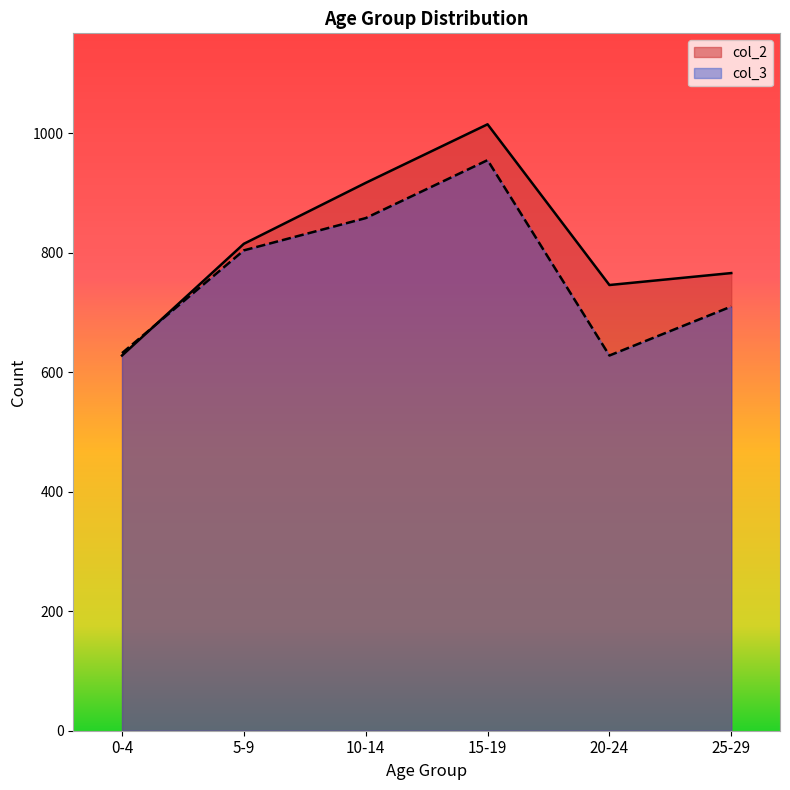

How many times do col_3 and col_2 cross each other?

1